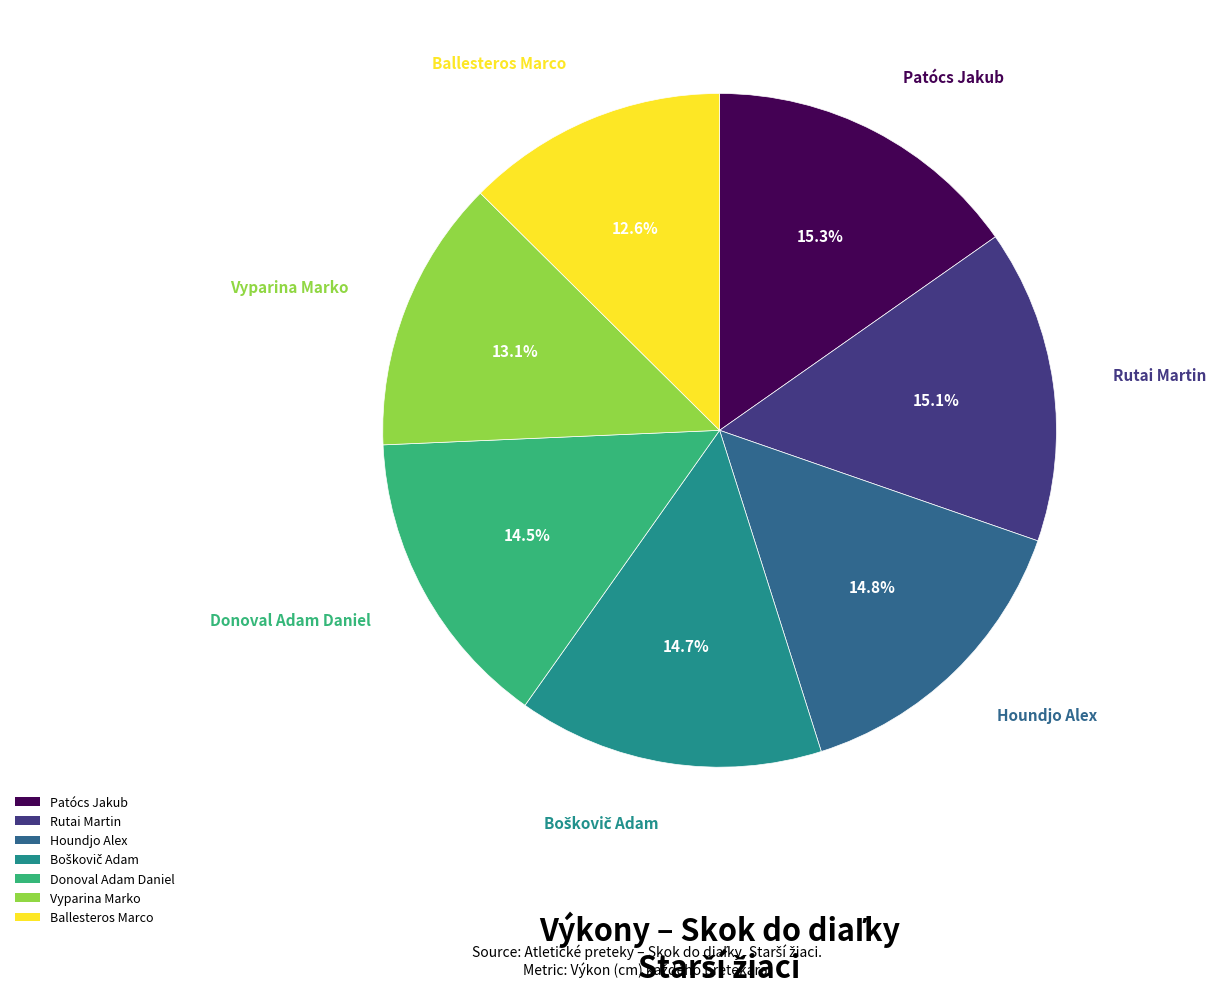

Is the sum of Patócs Jakub and Houndjo Alex greater than half?

No